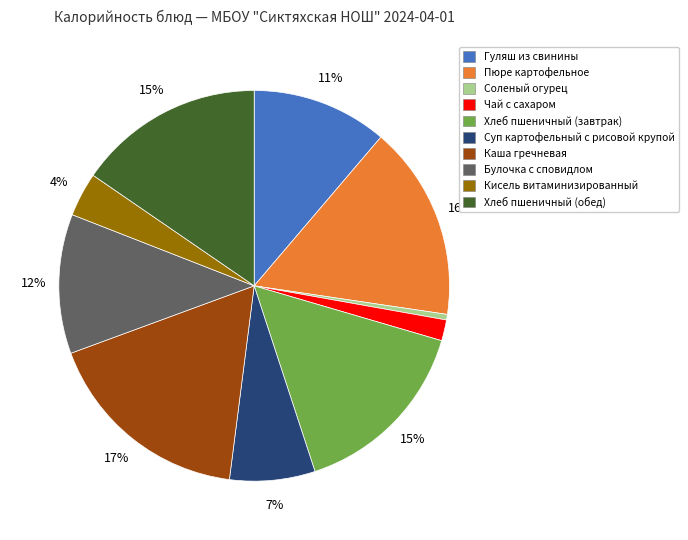

The Булочка с сповидлом slice represents 12% of the pie. True or false?

True